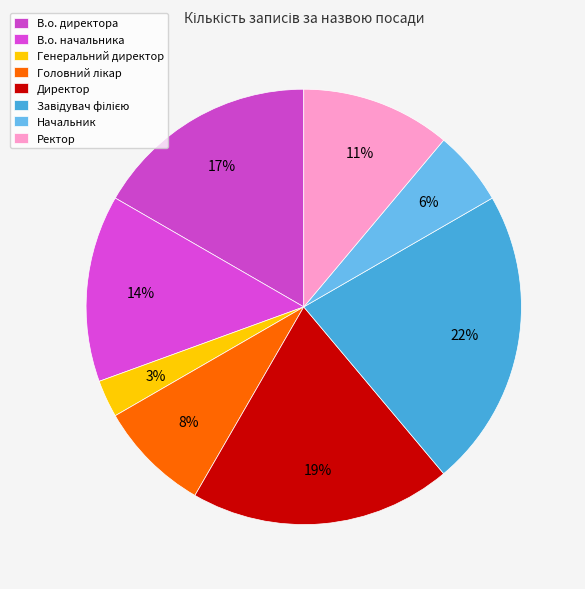

How many slices are in this pie chart?

8